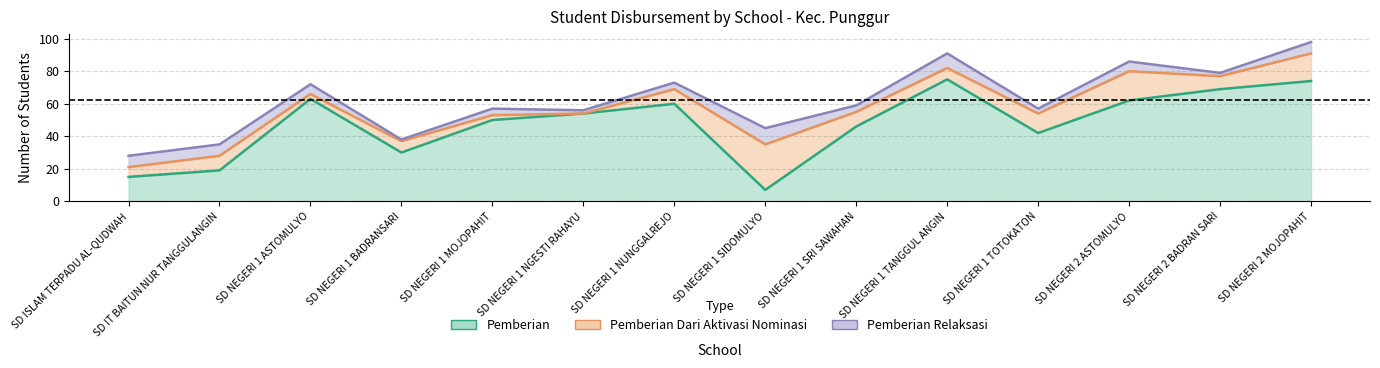

At how many categories does at least one series exceed 94?

1